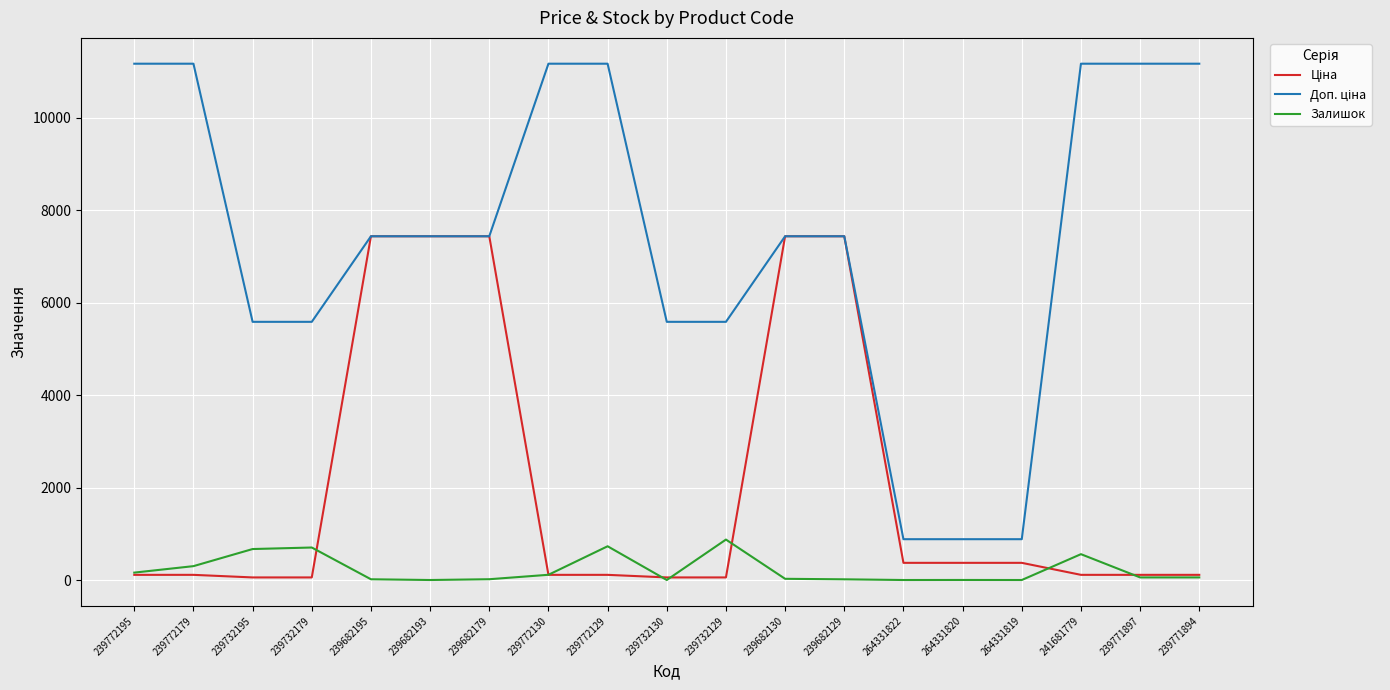

True or false: Залишок has a value of 17.0 at 239682179.

True